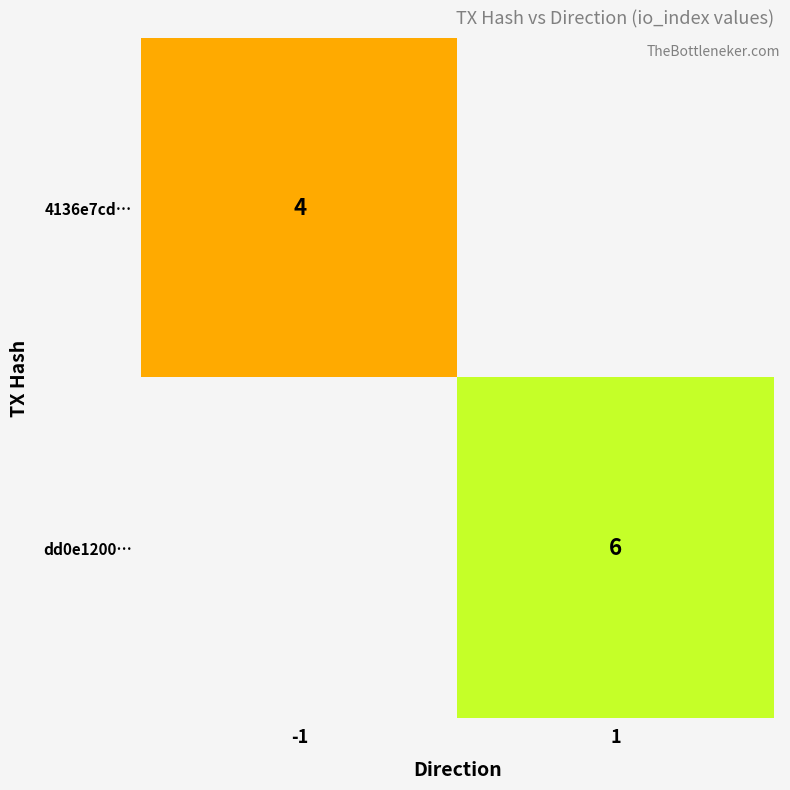

Is it true that dd0e1200… equals 2 at 1?

False